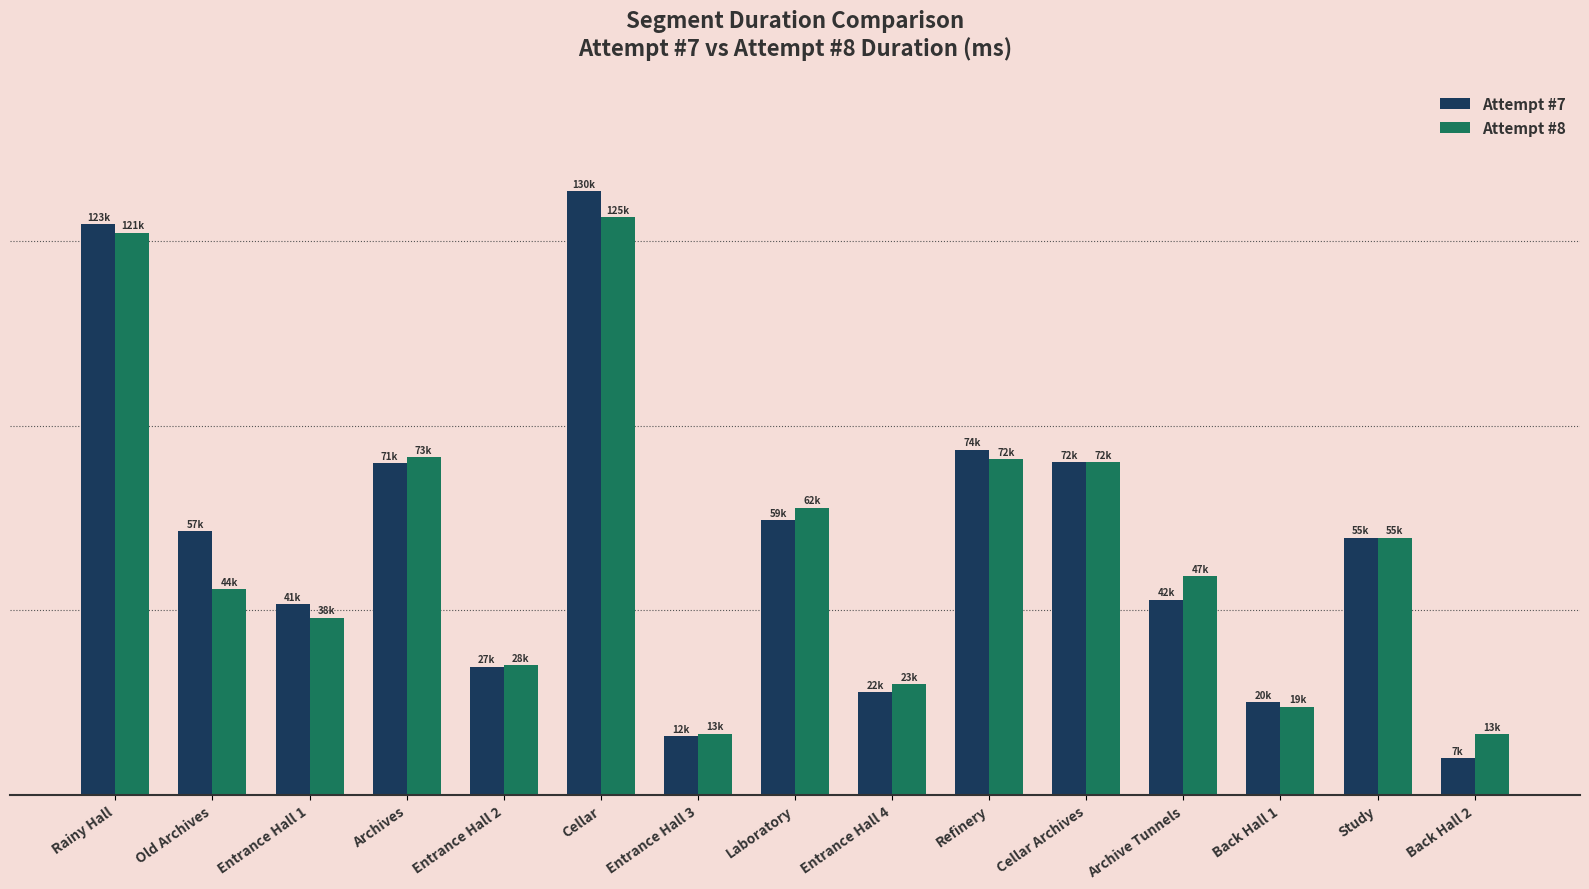

List the series in order of their overall mean, highest first.

Attempt #7, Attempt #8